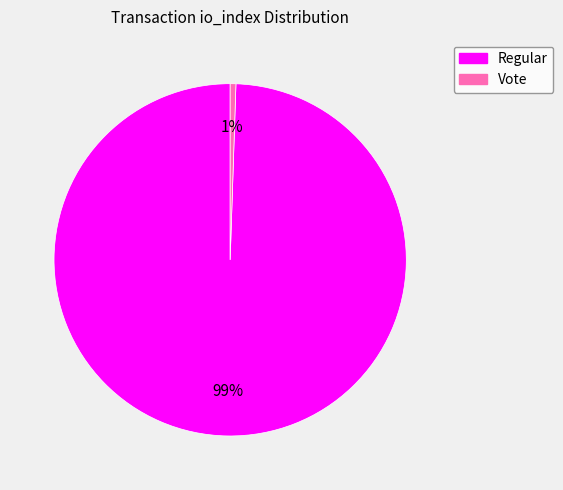

To the nearest percent, what is the average slice percentage?

50%